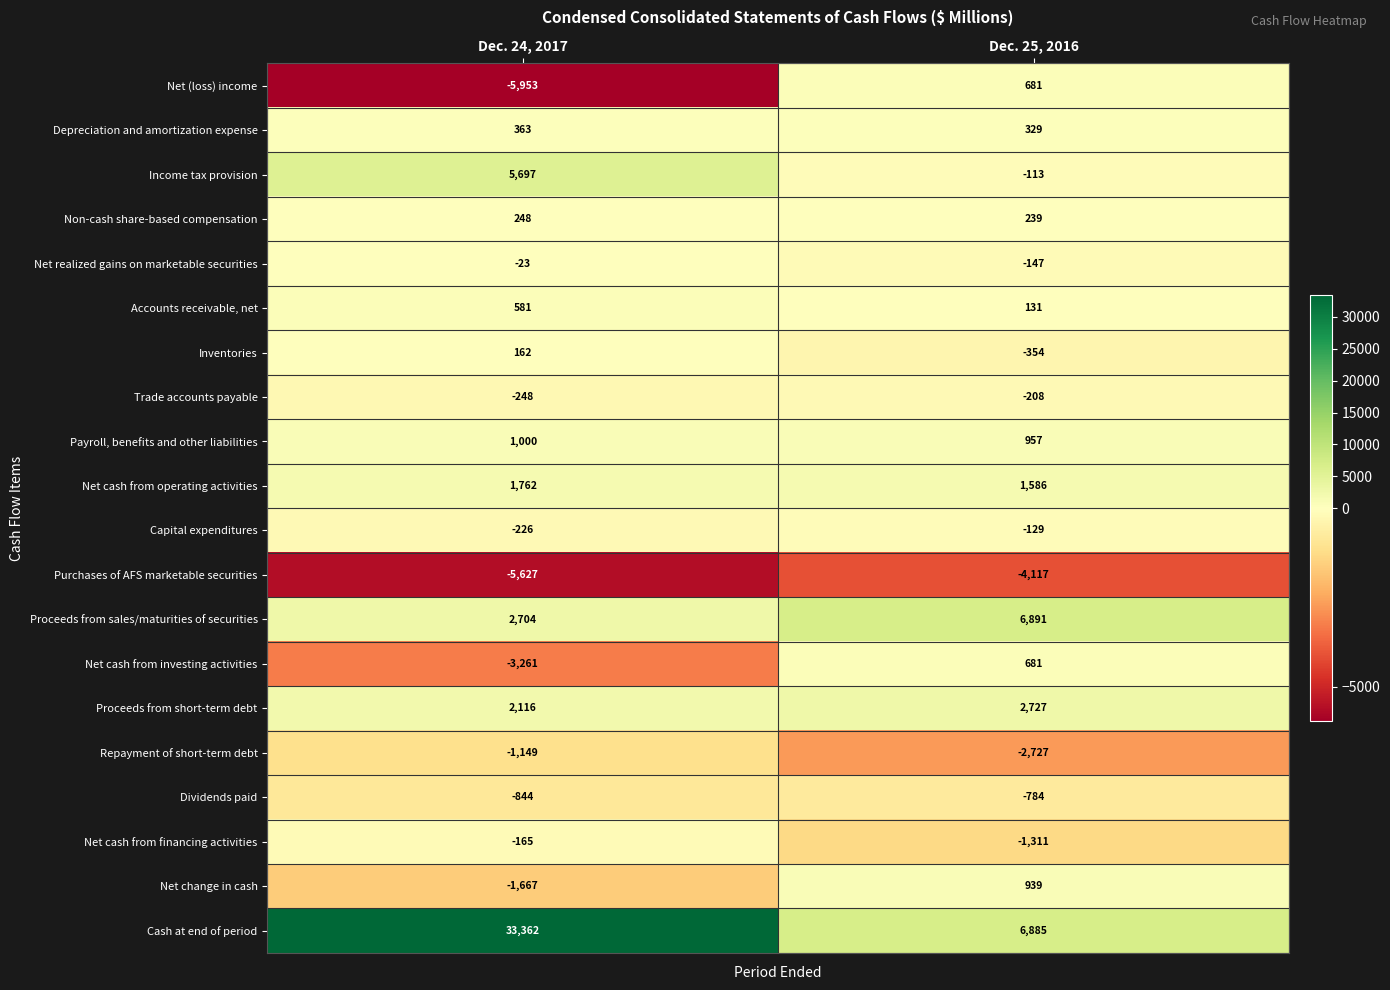

Which series changed the most between Dec. 24, 2017 and Dec. 25, 2016?

Cash at end of period